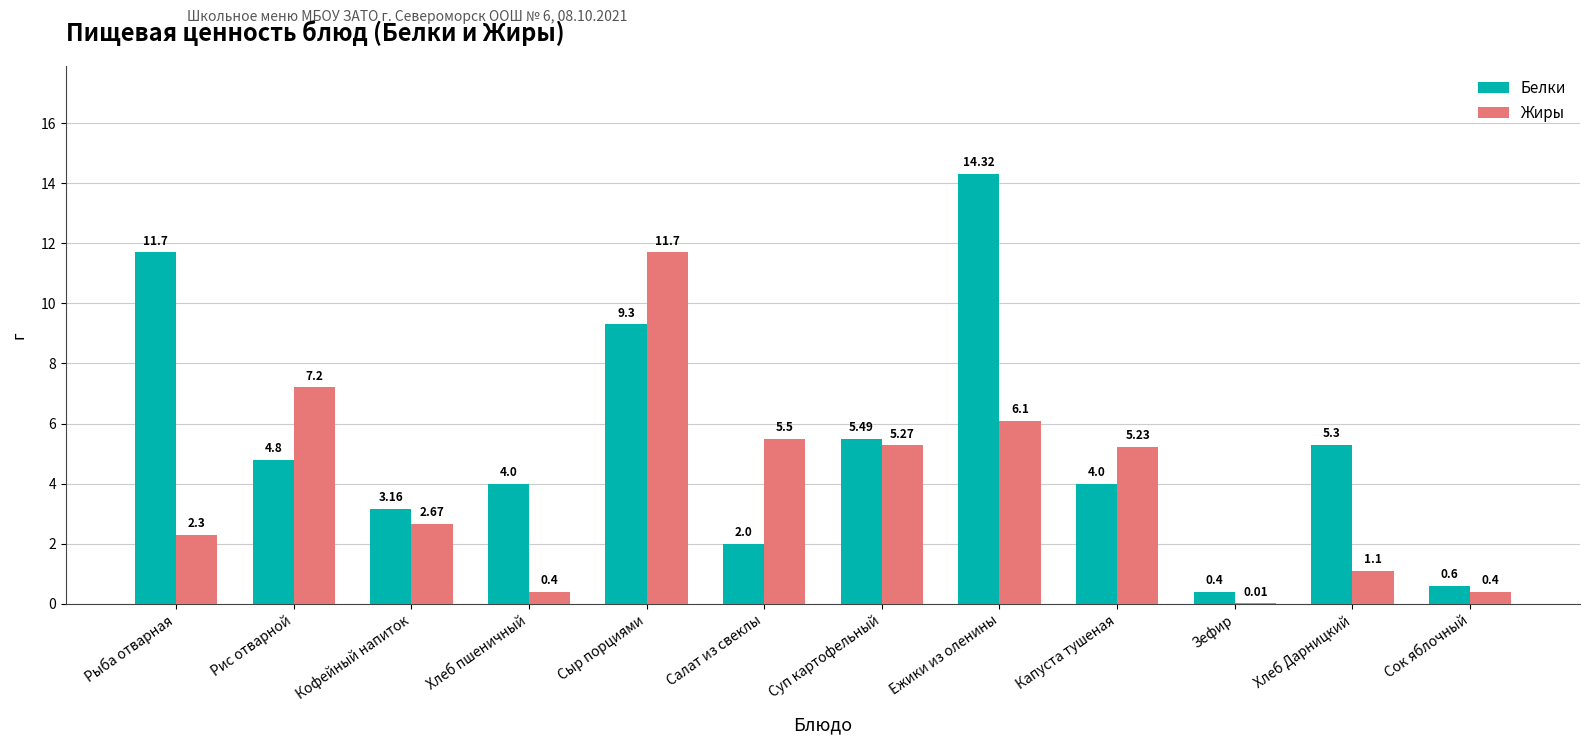

At which category is the sum across all series the highest?

Сыр порциями